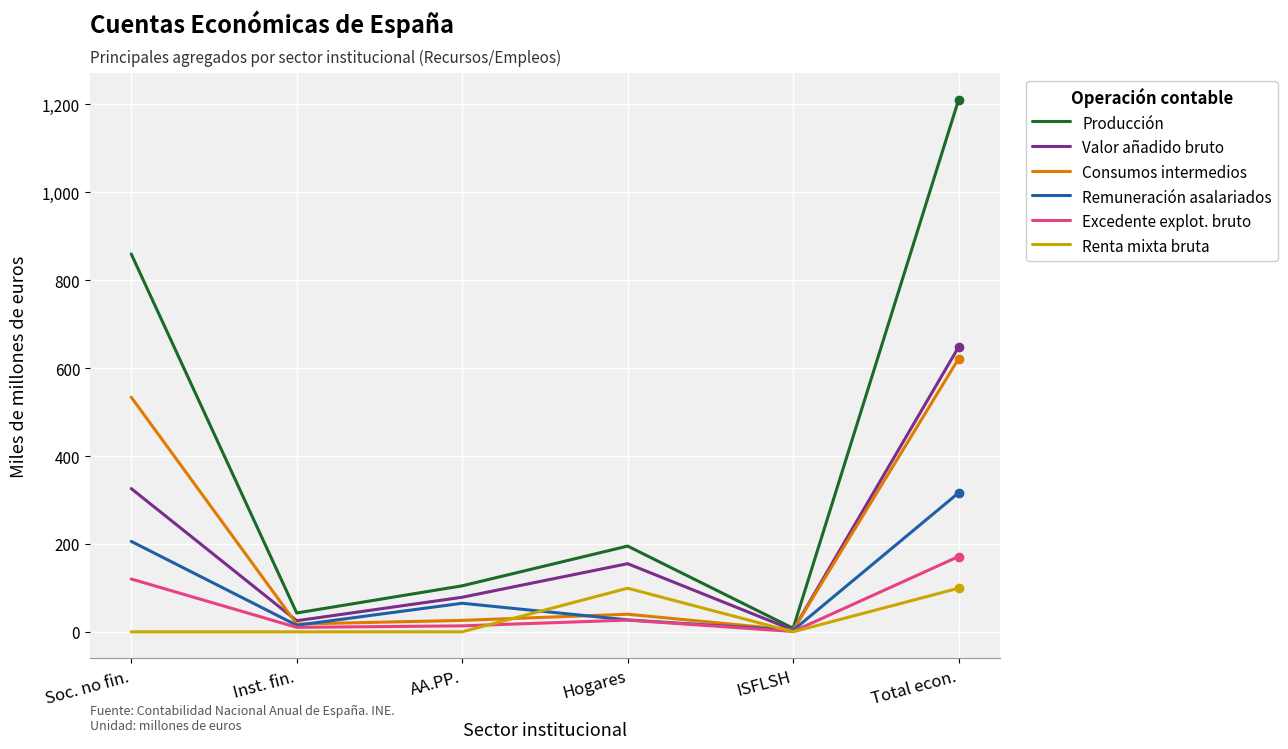

Which series has the widest spread of values?

Producción